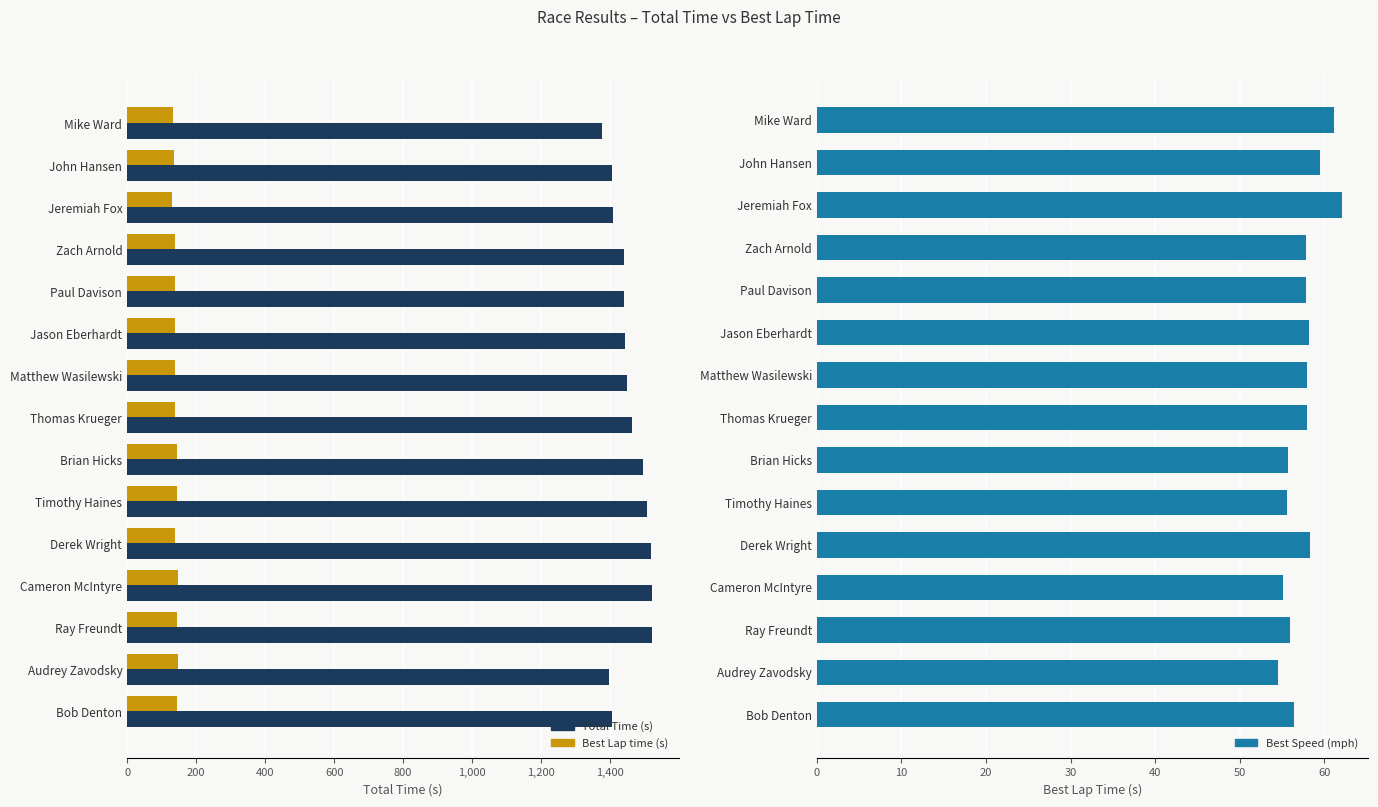

What is the difference between the second highest and minimum values in the Total Time (s) series?

143.1